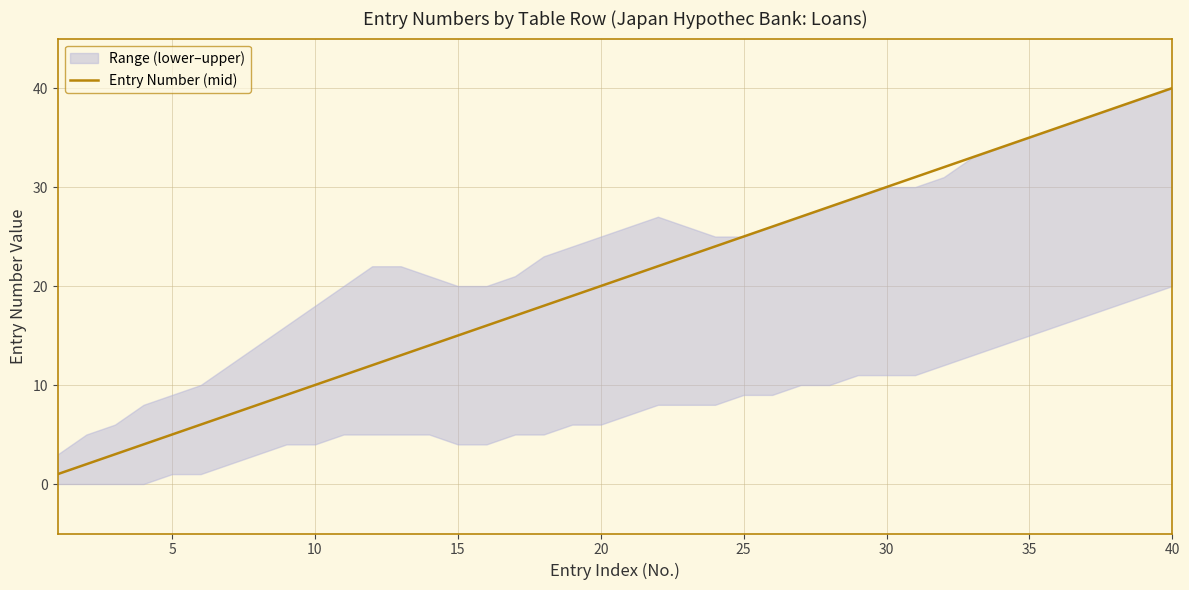

How many values exceed 21?

19